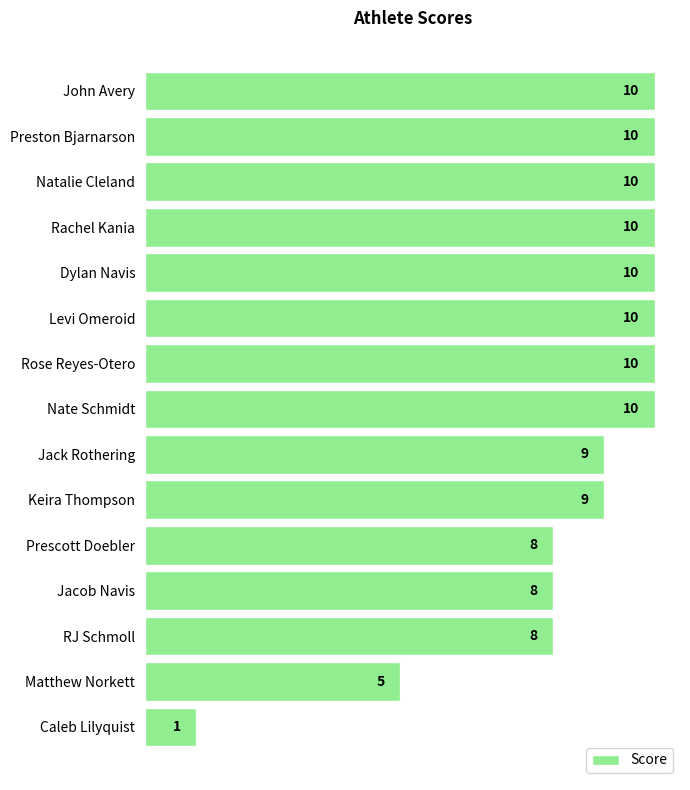

What is the difference between the maximum and minimum values?

9